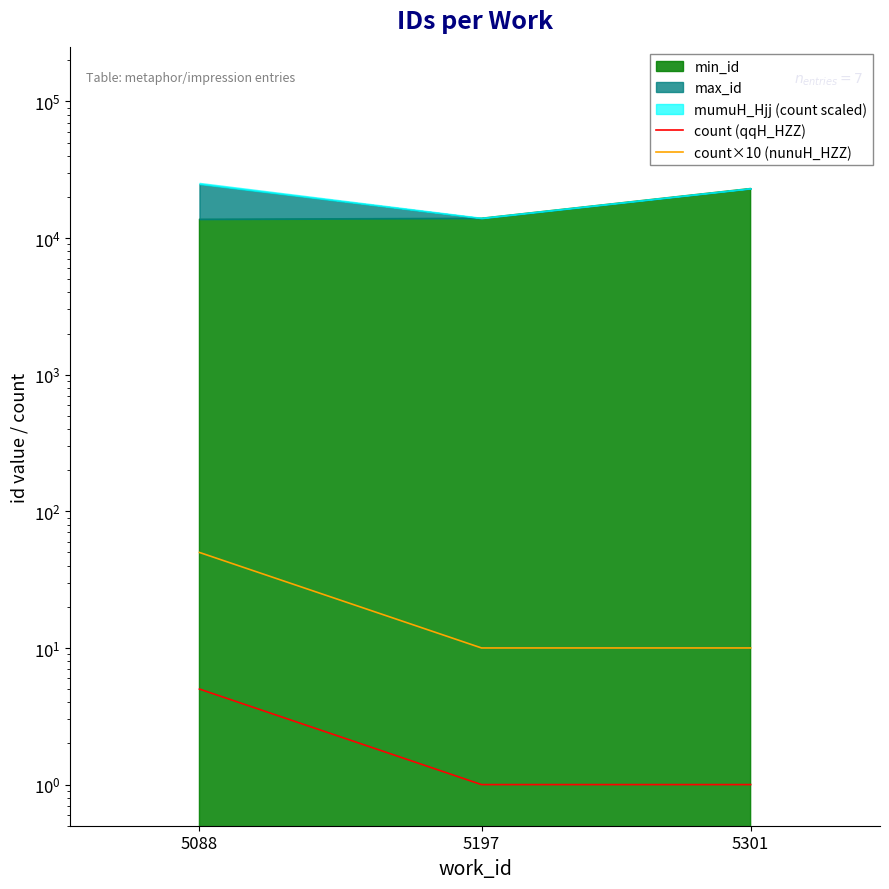

Which category has the highest value in the count (qqH_HZZ) series?

5088